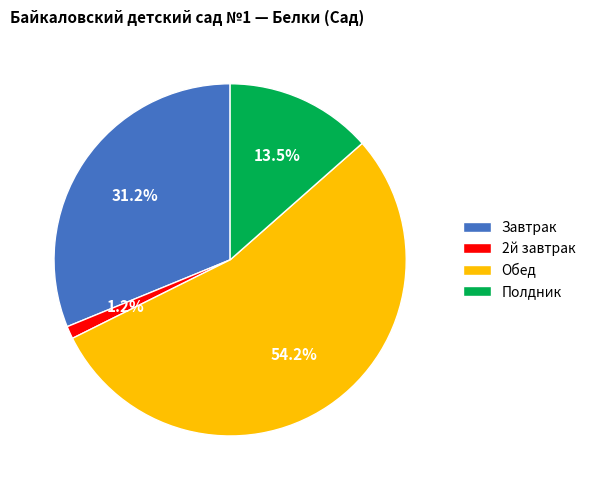

To the nearest percent, what percentage of the pie is Обед?

54%